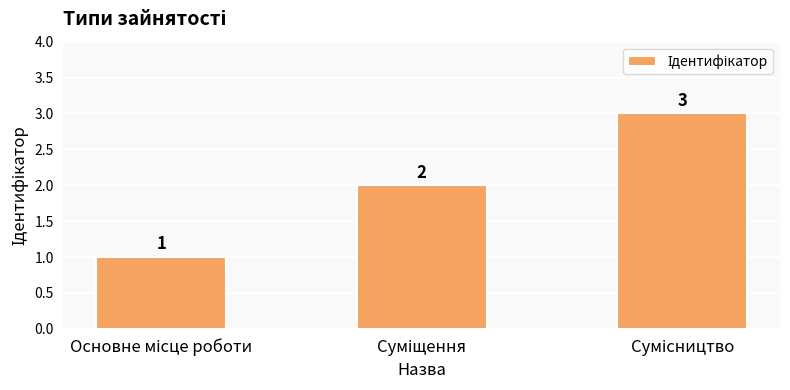

How many values are between 1 and 3?

3